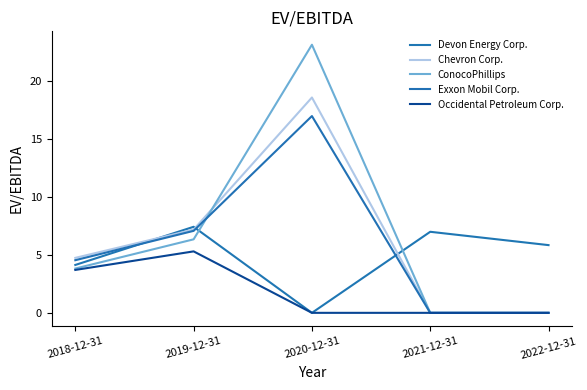

How many interior local peaks does the Chevron Corp. series have?

1